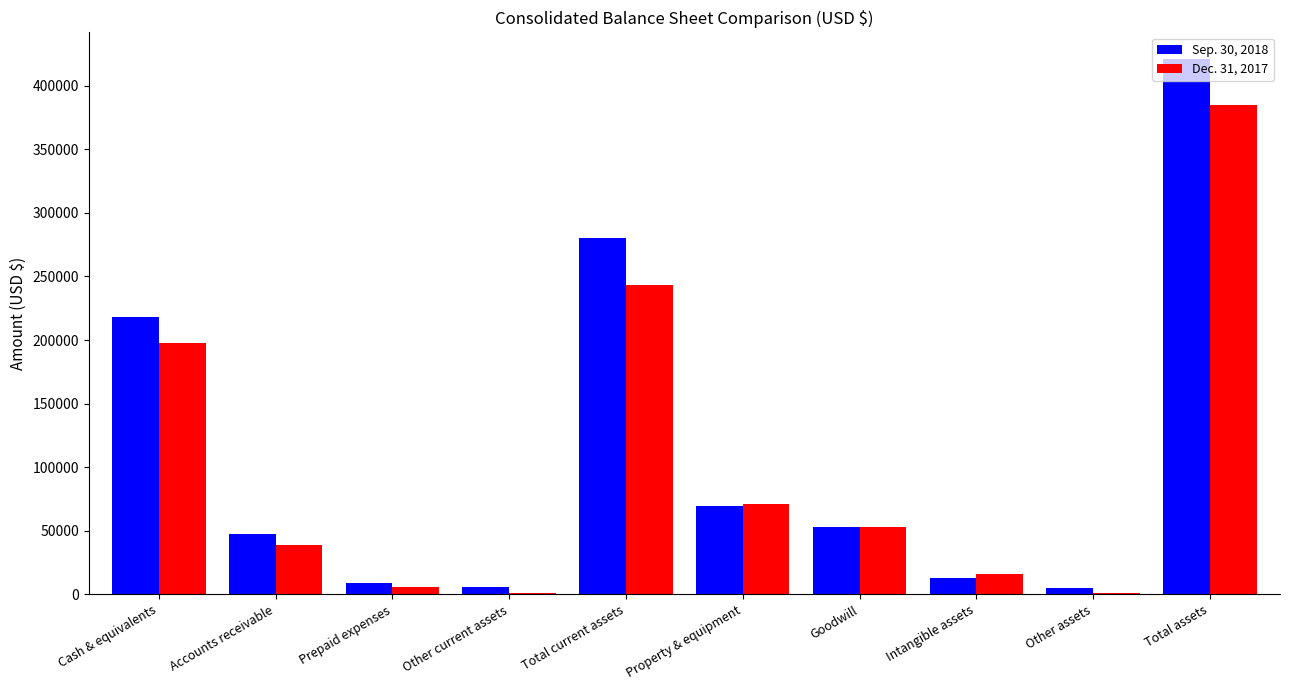

What is the spread (max minus min) of values at Cash & equivalents?

19987